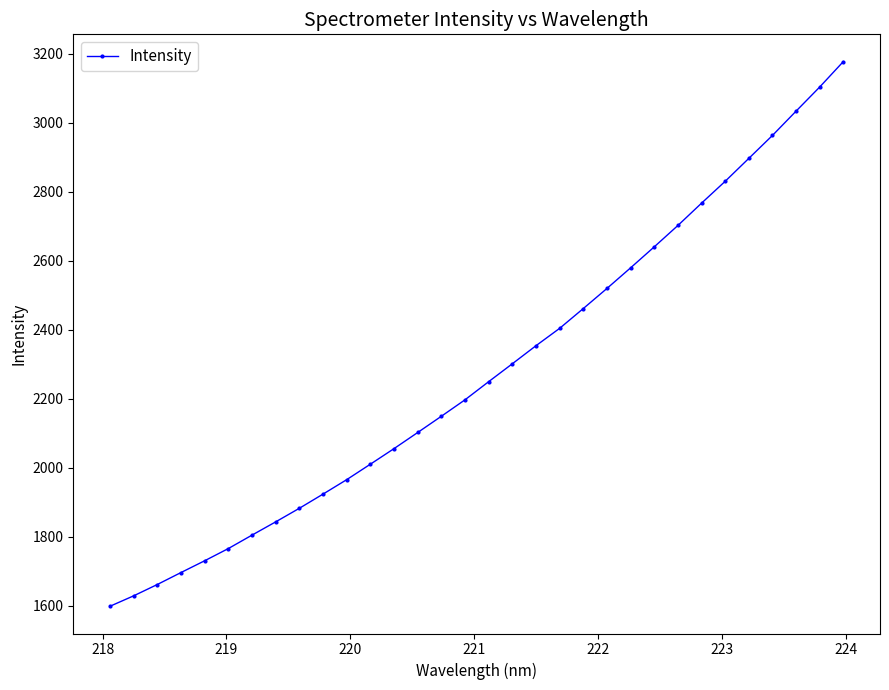

Does the chart display data point markers on the line(s)?

Yes